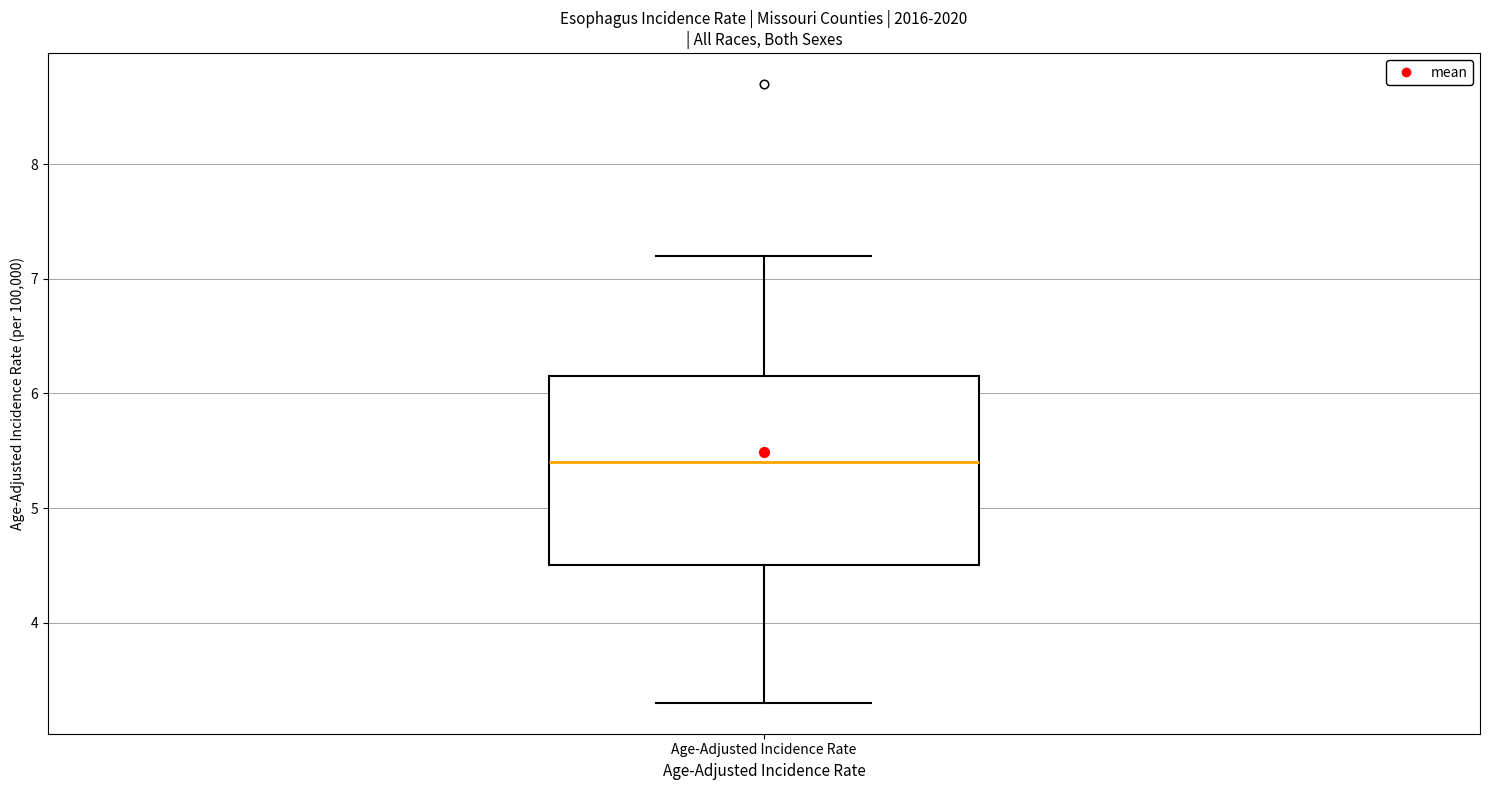

Where does the lower whisker of the box for Age-Adjusted Incidence Rate end on the y-axis? The values are not printed on the chart, so give them approximately, as read against the axis.

3.3